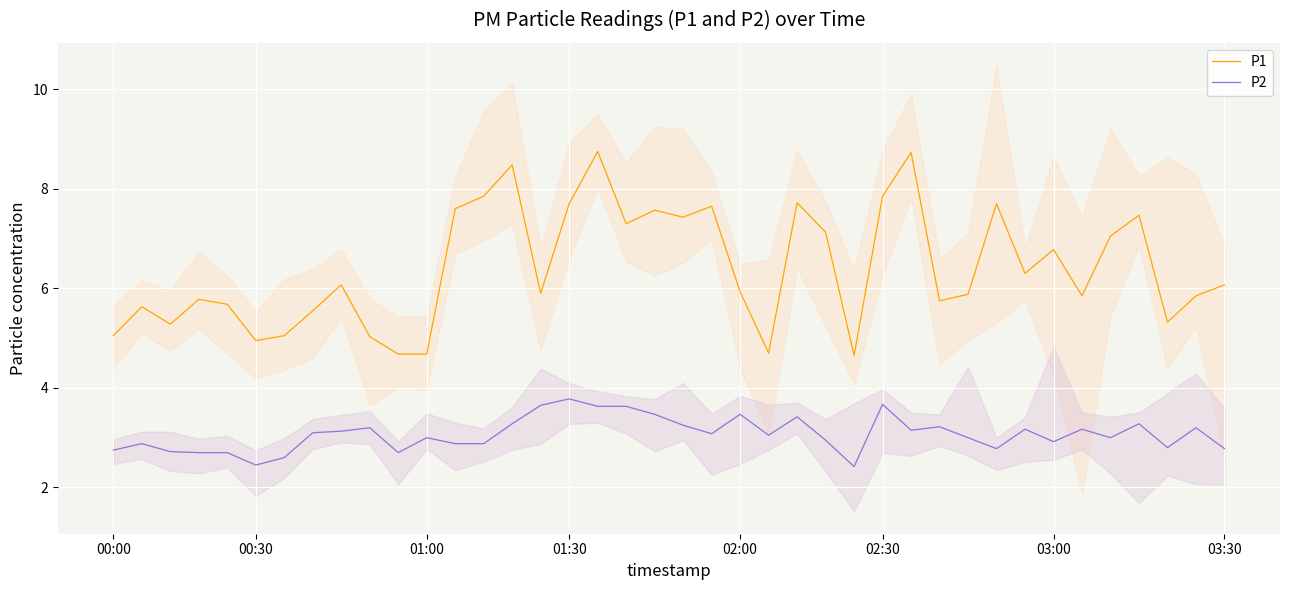

What is the average value of the P2 series?

3.1